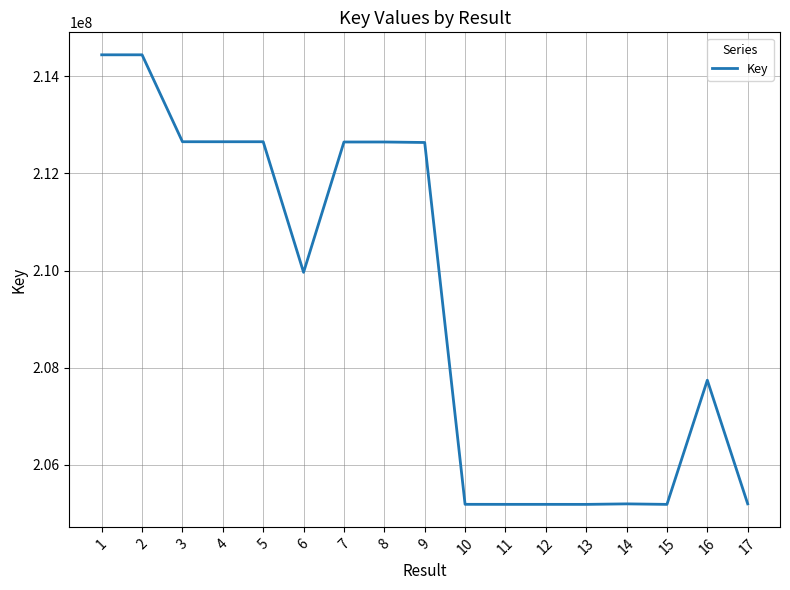

What is the greatest value displayed?

214439916